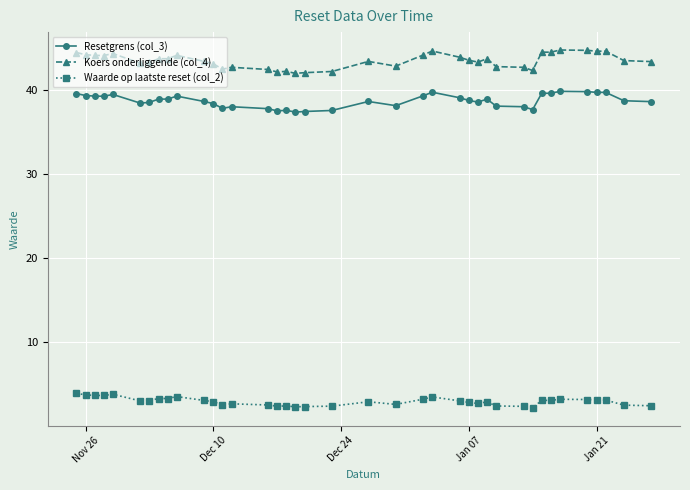

True or false: Koers onderliggende (col_4) has more than 2 points higher than both neighbors.

True